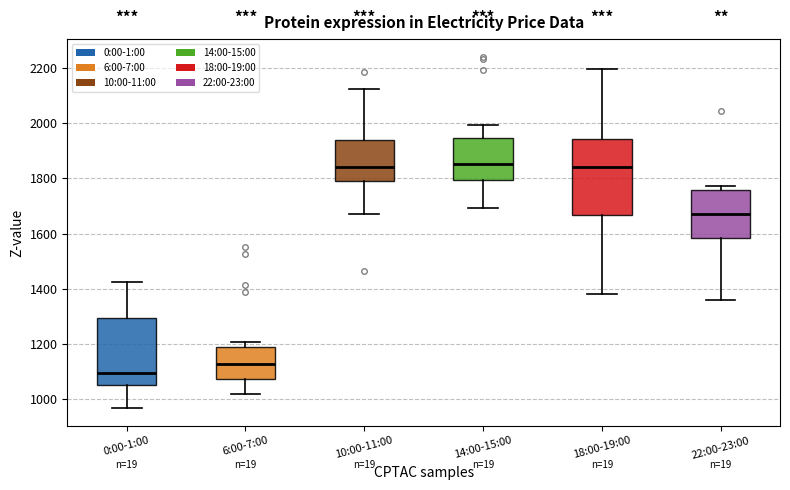

Which box has the lowest median line?

0:00-1:00